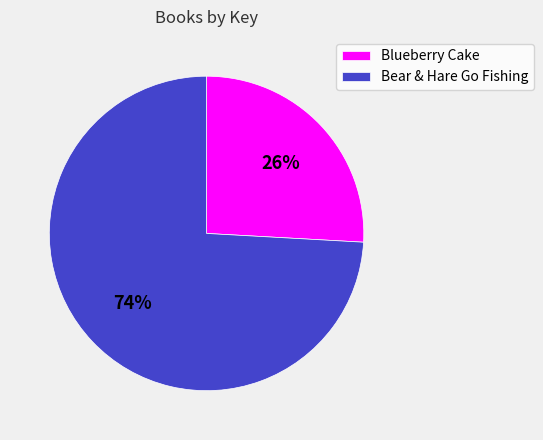

Rank the categories by value from highest to lowest.

Bear & Hare Go Fishing, Blueberry Cake